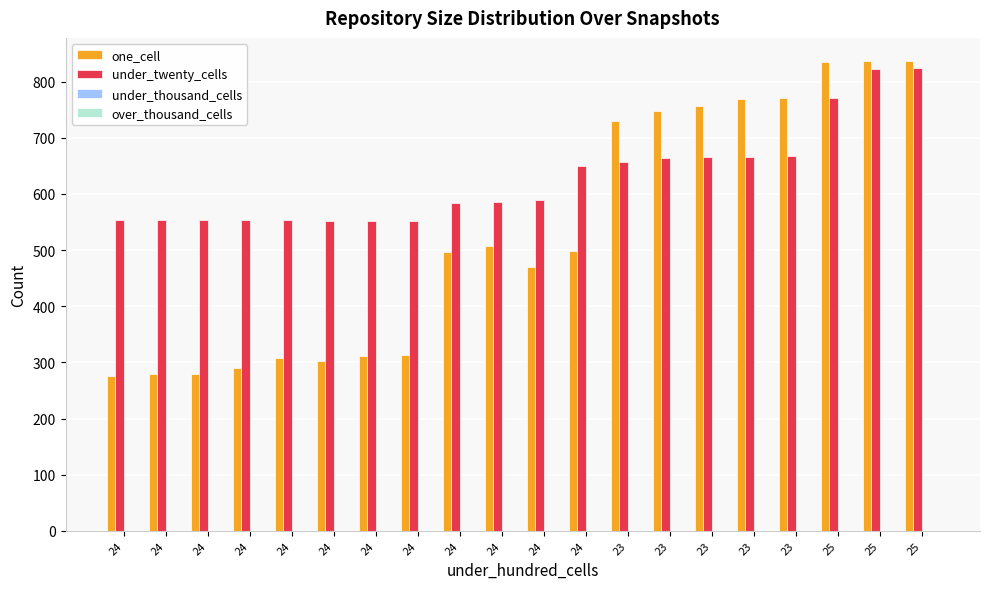

How many bars are there in total?

40